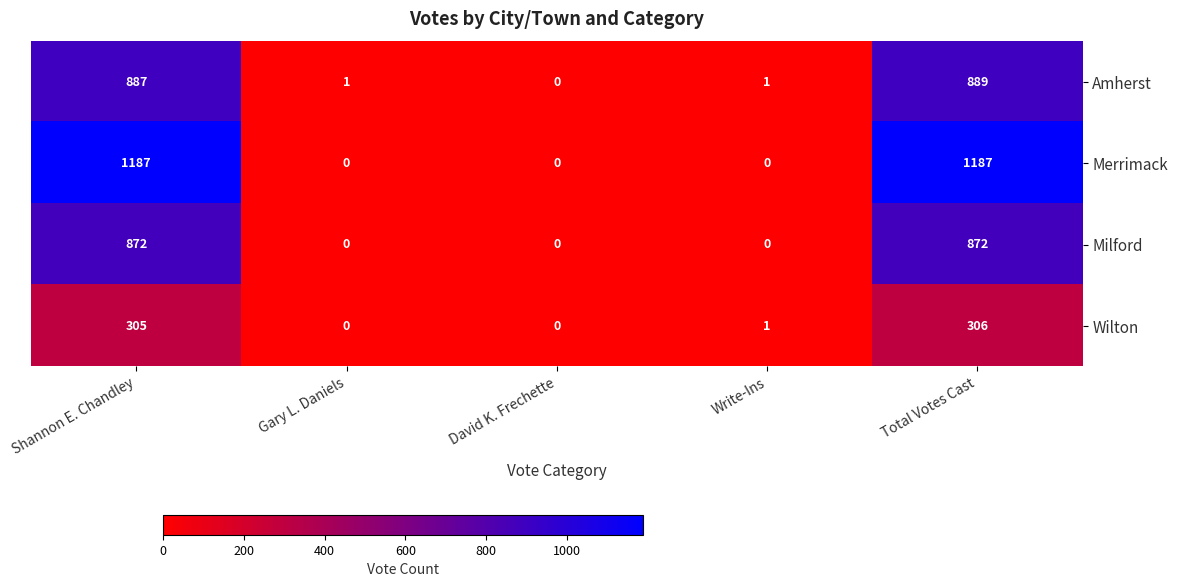

What is the sum of all Amherst values?

1778